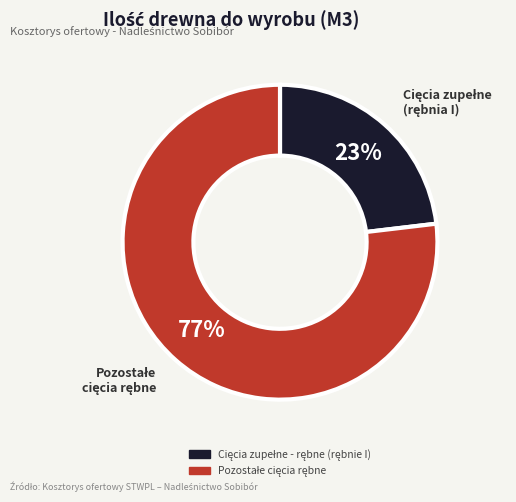

To the nearest percent, what is the difference between the largest and smallest slice percentages?

54%